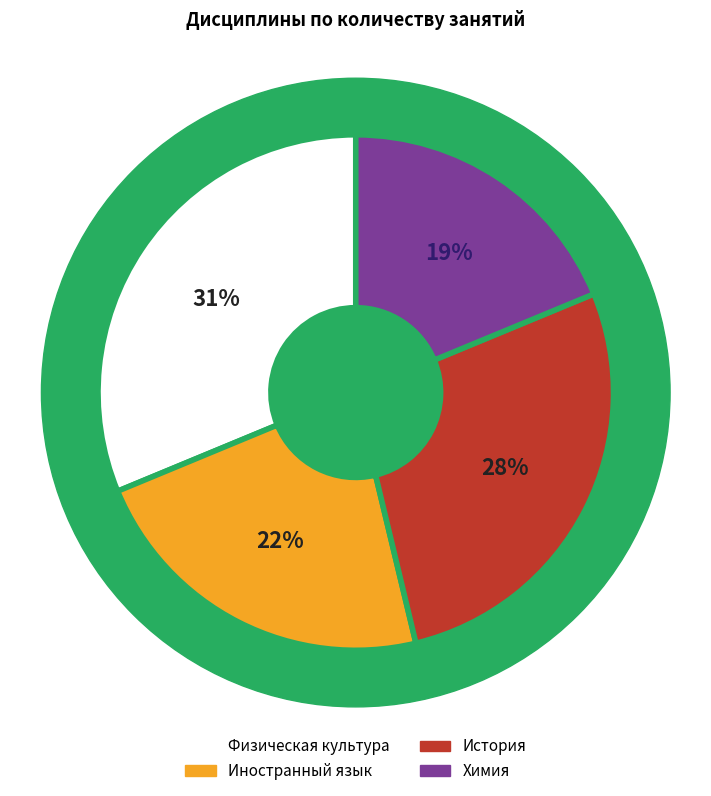

Rank the categories by value from lowest to highest.

Химия, Иностранный язык, История, Физическая культура